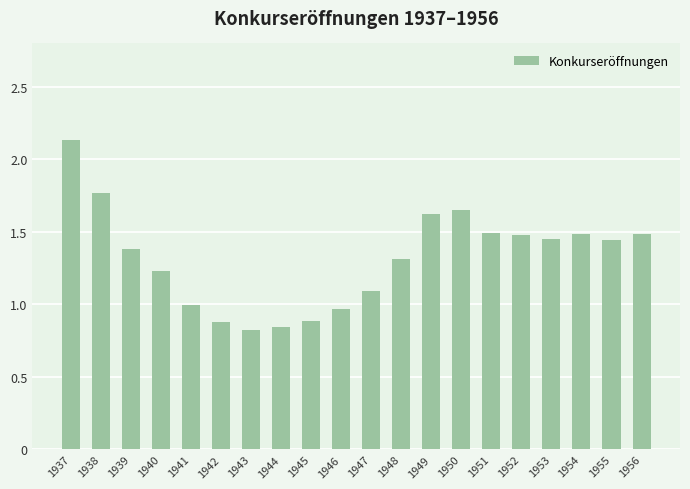

What is the difference between the maximum and minimum values?

1.3